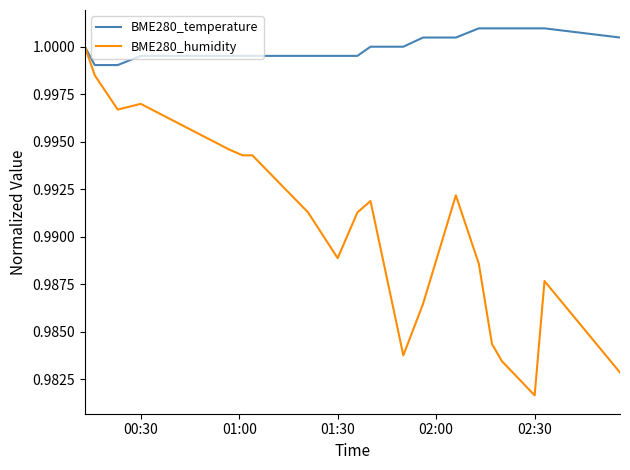

Rank the series by their average value, from lowest to highest.

BME280_humidity, BME280_temperature